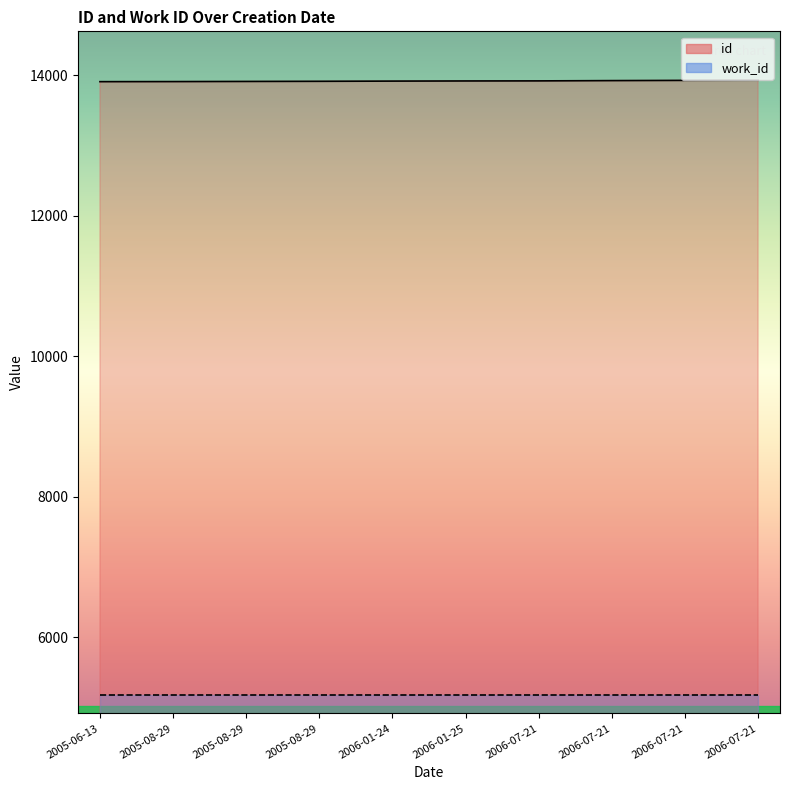

What is the change in value from 2006-01-24 to 2006-01-25?

+2